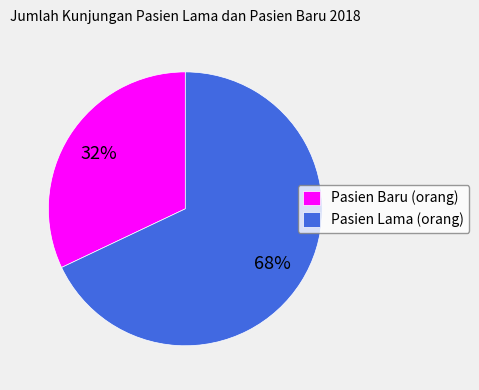

Is it true that Pasien Lama (orang) is 57% of the pie?

False